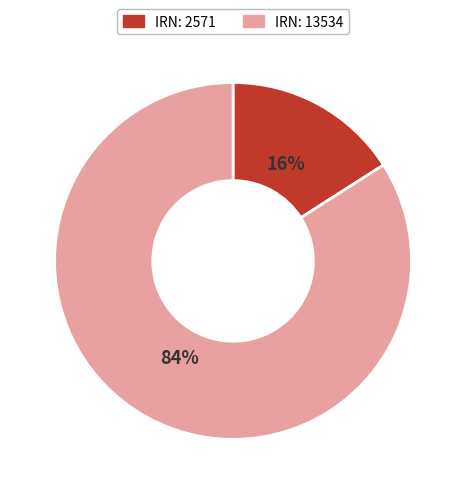

To the nearest percent, what is the difference between the largest and smallest slice percentages?

68%